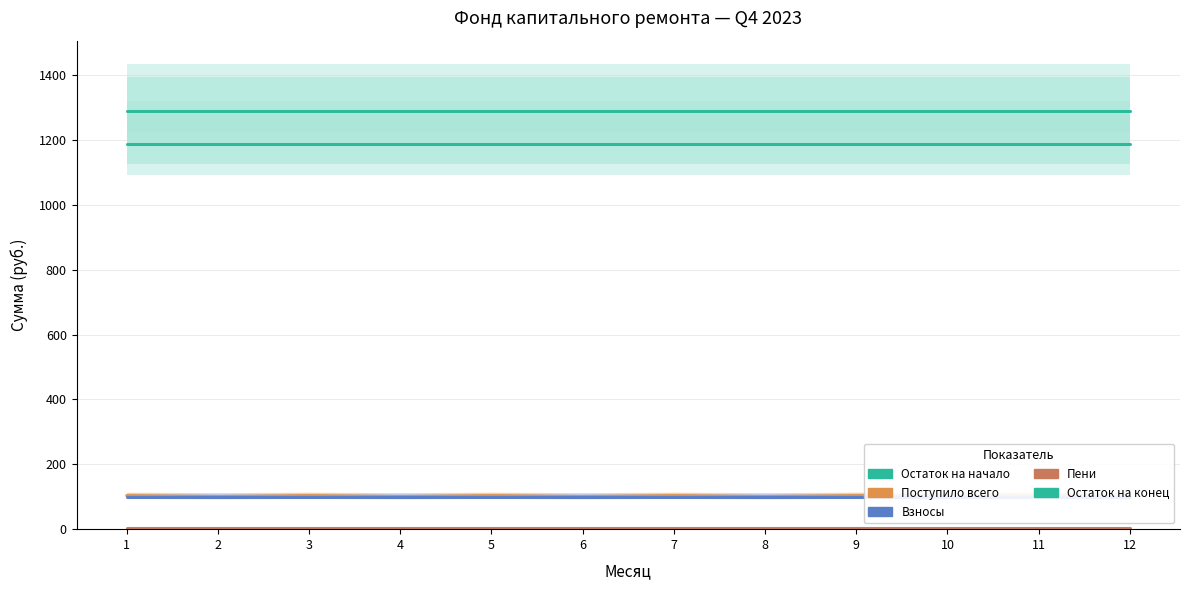

Rank the categories by Остаток на начало value from lowest to highest.

1, 2, 3, 4, 5, 6, 7, 8, 9, 10, 11, 12